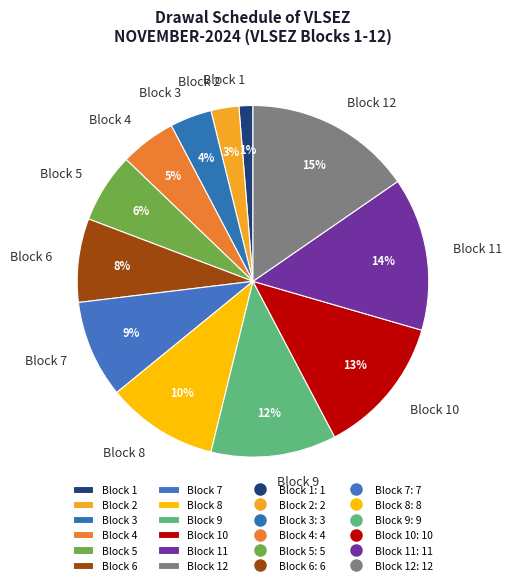

Do Block 4 and Block 9 together represent more than half of the pie?

No